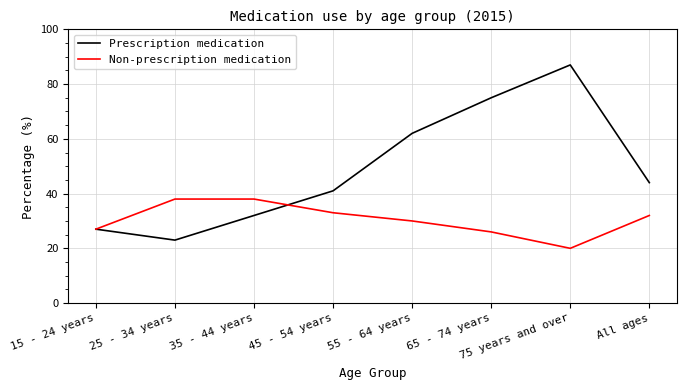

Which category has the lowest value across all series?

75 years and over